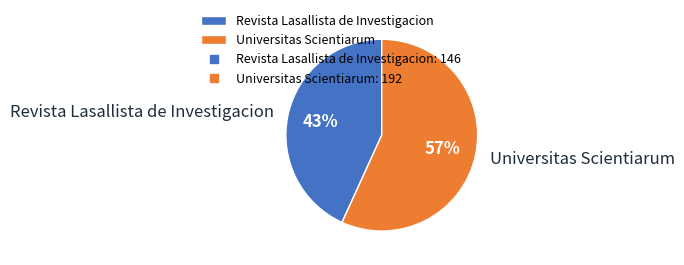

What percentage is the Universitas Scientiarum slice, to the nearest percent?

57%